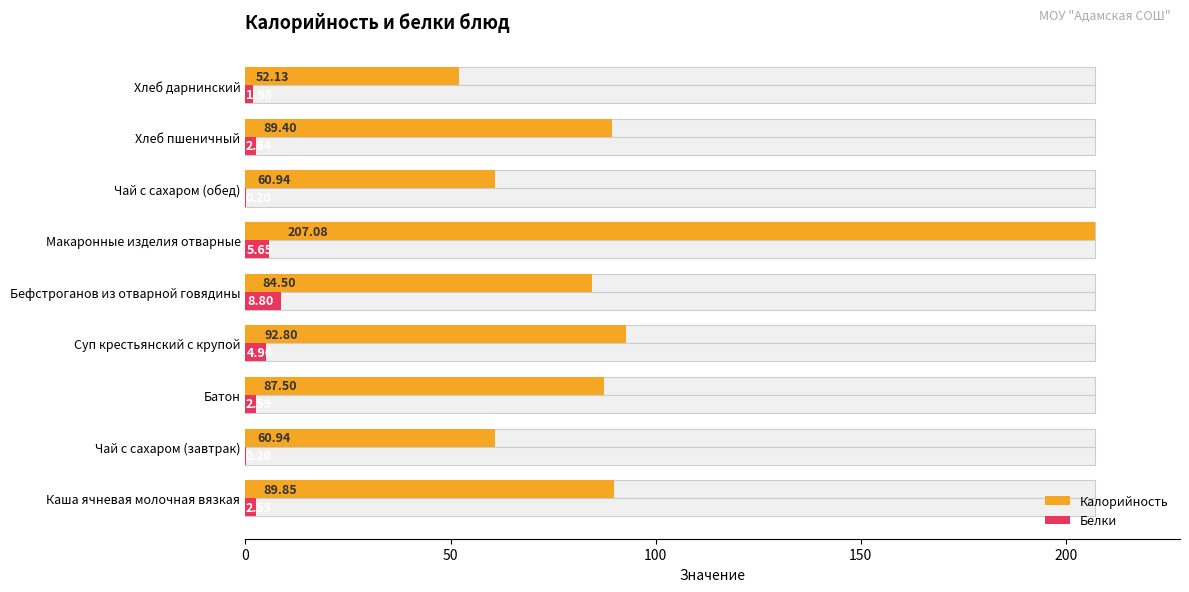

What is the sum of all Калорийность values?

825.1